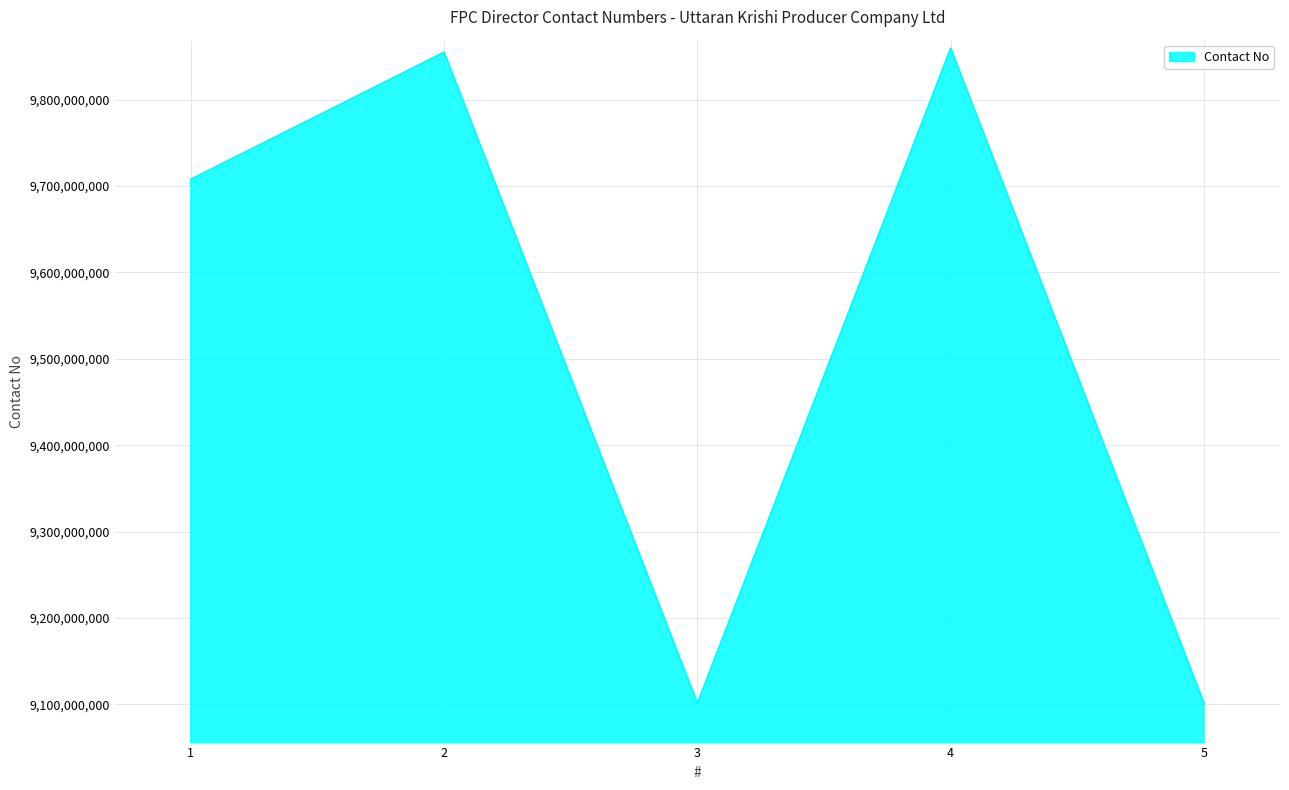

Between 4 and 1, which is larger?

4